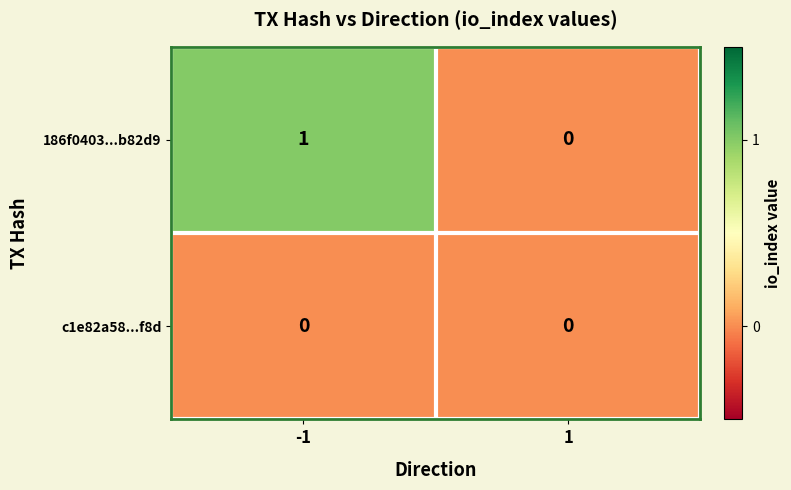

Between -1 and 1, which series saw the biggest shift?

186f0403...b82d9